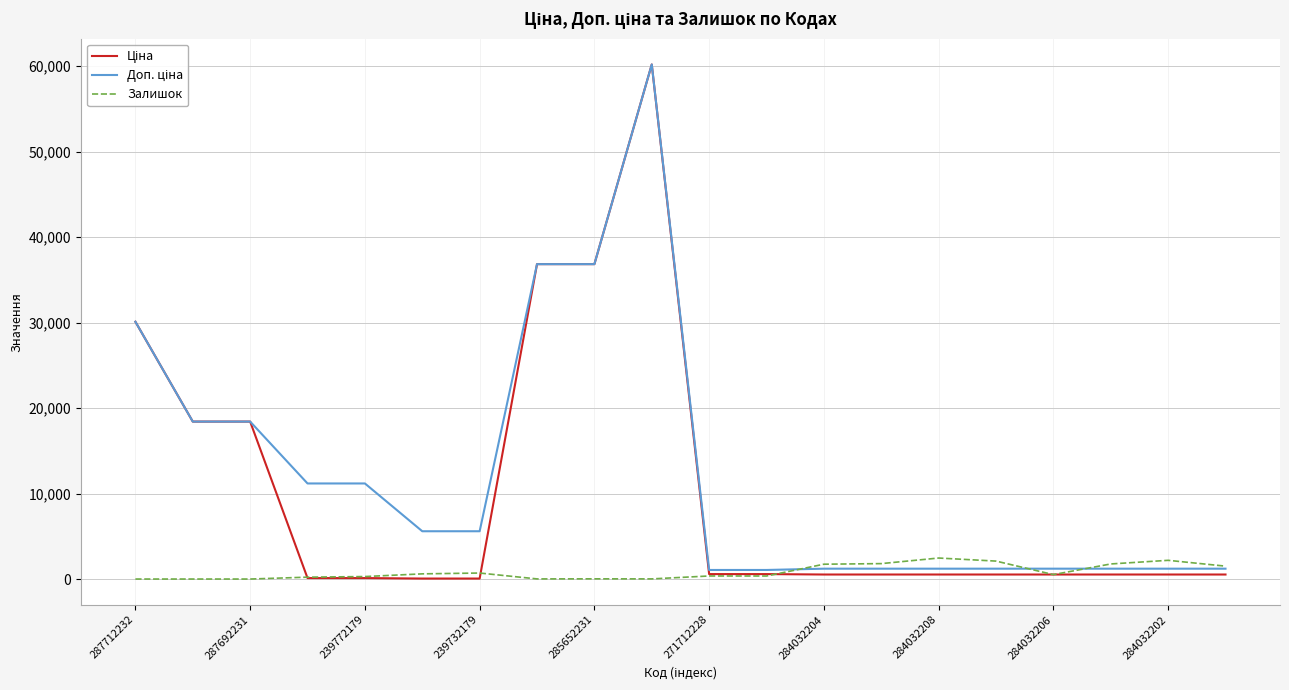

What is the maximum value shown in the chart?

60205.6